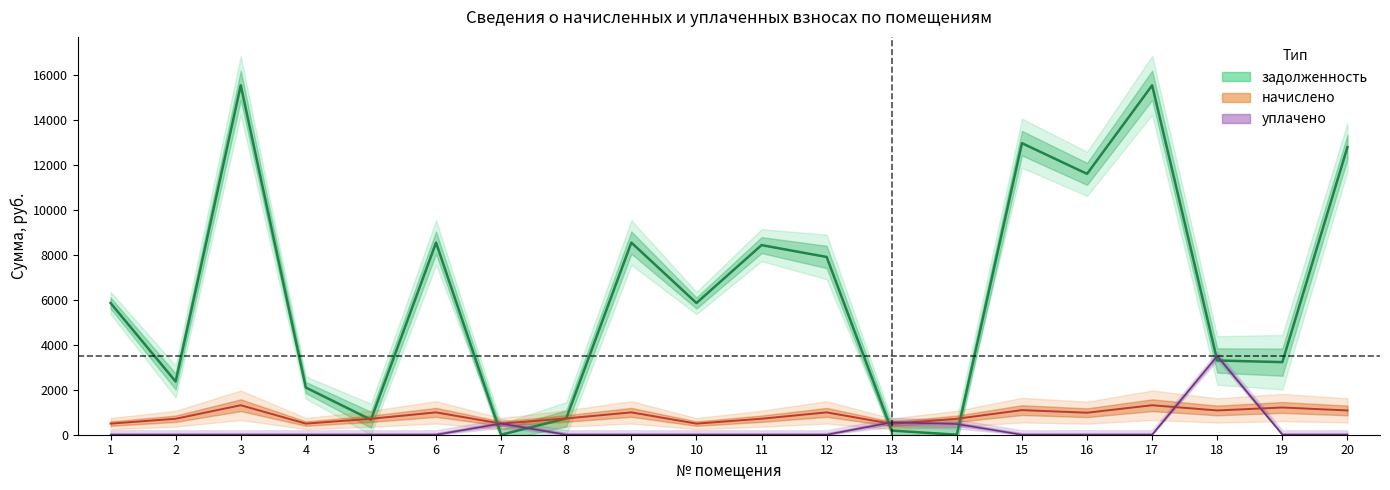

How many times do уплачено and начислено cross each other?

6